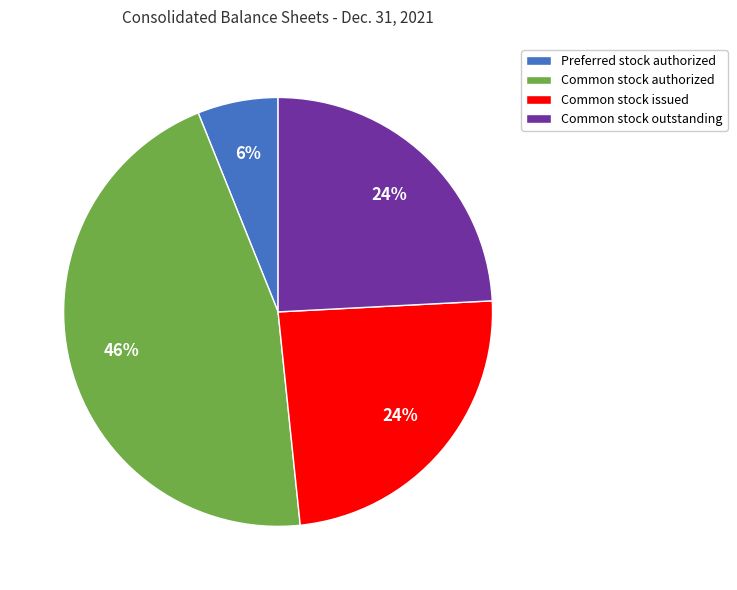

To the nearest percent, what portion does Common stock authorized represent?

46%